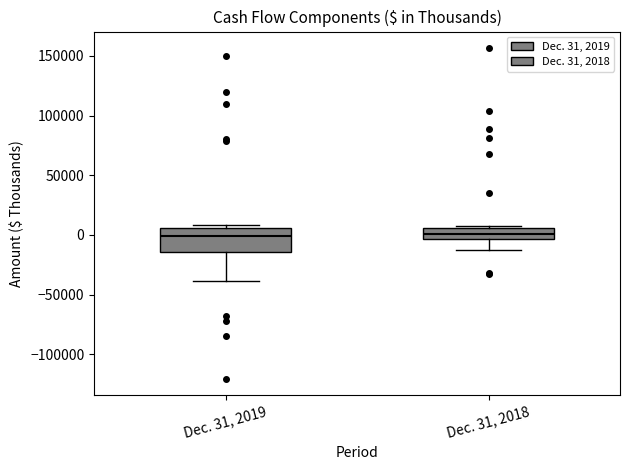

Comparing the boxes themselves (not the whiskers), which one is the tallest?

Dec. 31, 2019